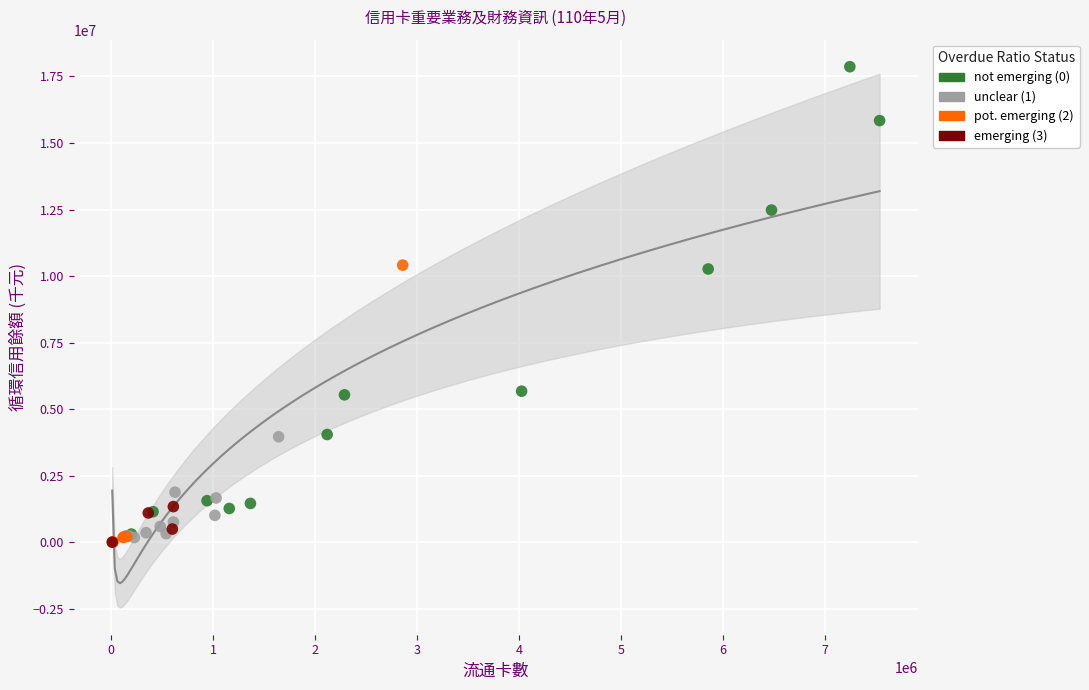

Which series contains the highest Y value?

not emerging (0)